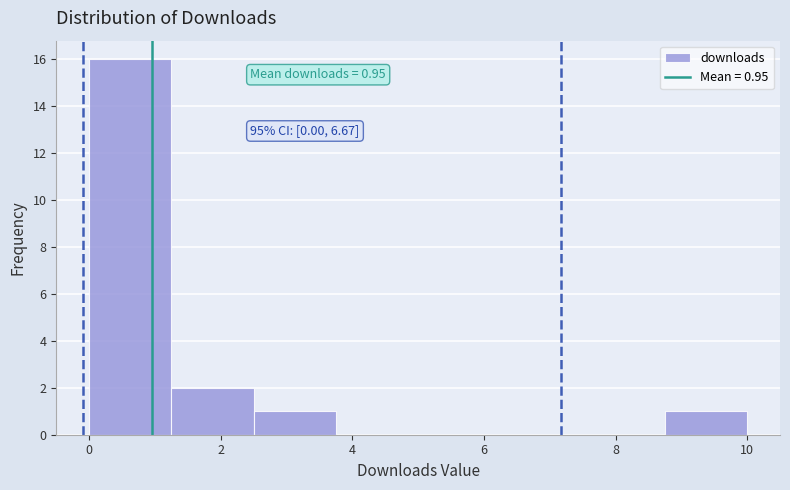

Which range on the x-axis has the tallest bar?

0.00 to 1.25